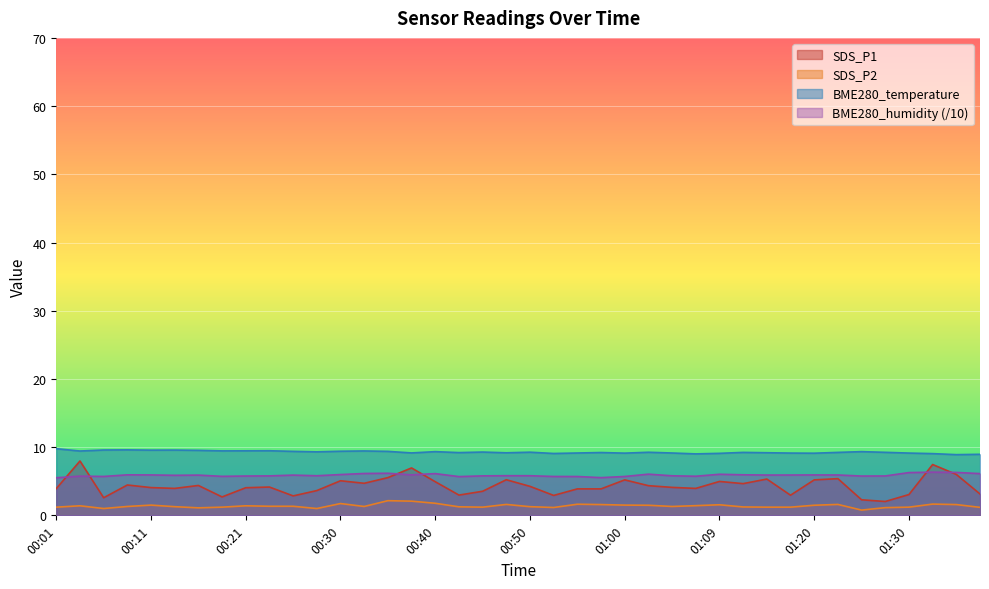

At which label does SDS_P1 first exceed 4?

00:04